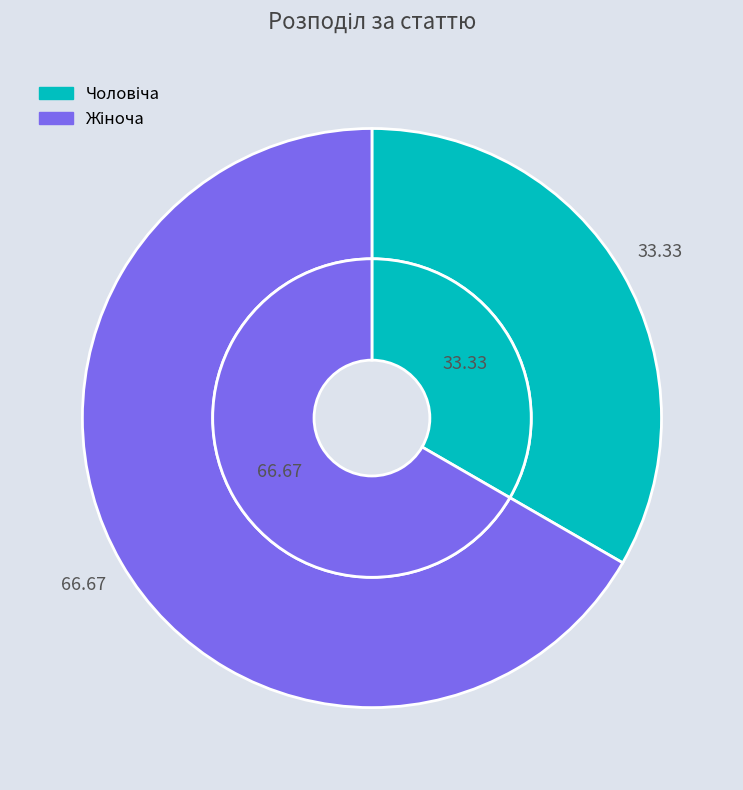

Rank the categories by value from highest to lowest.

Жіноча, Чоловіча